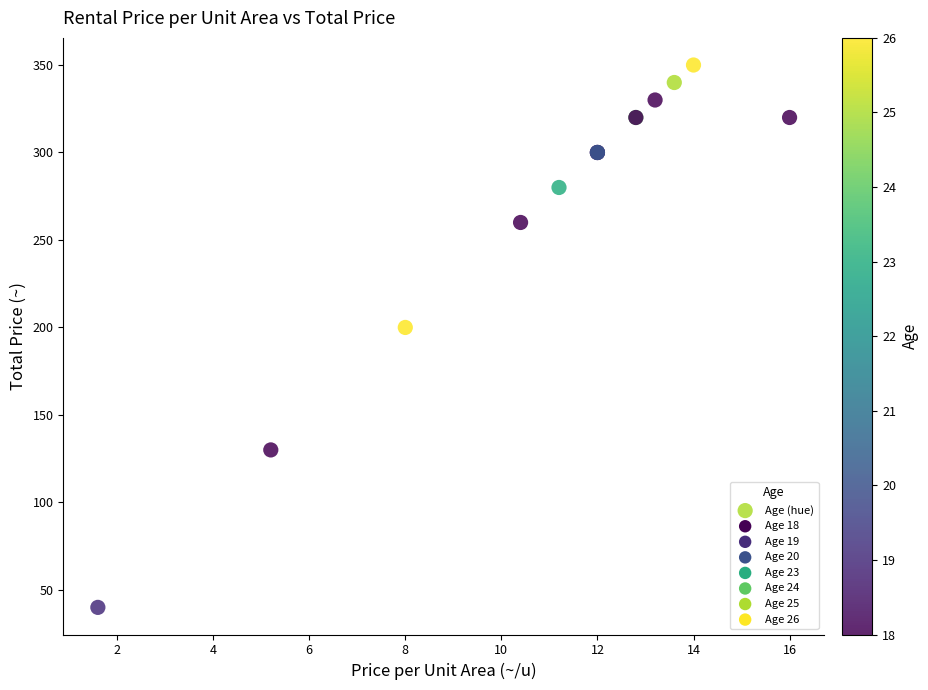

What Y value in the scatter plot is closest to 195?

200